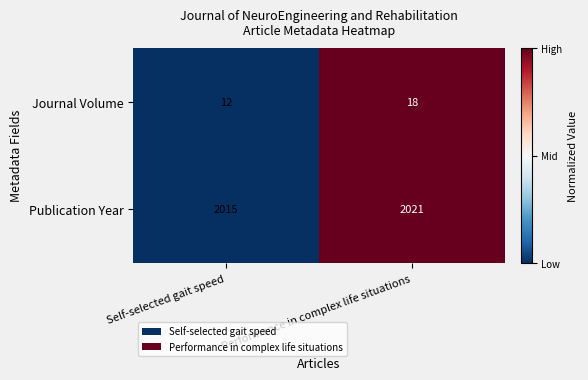

What value does the Journal Volume series have at Performance in complex life situations?

18